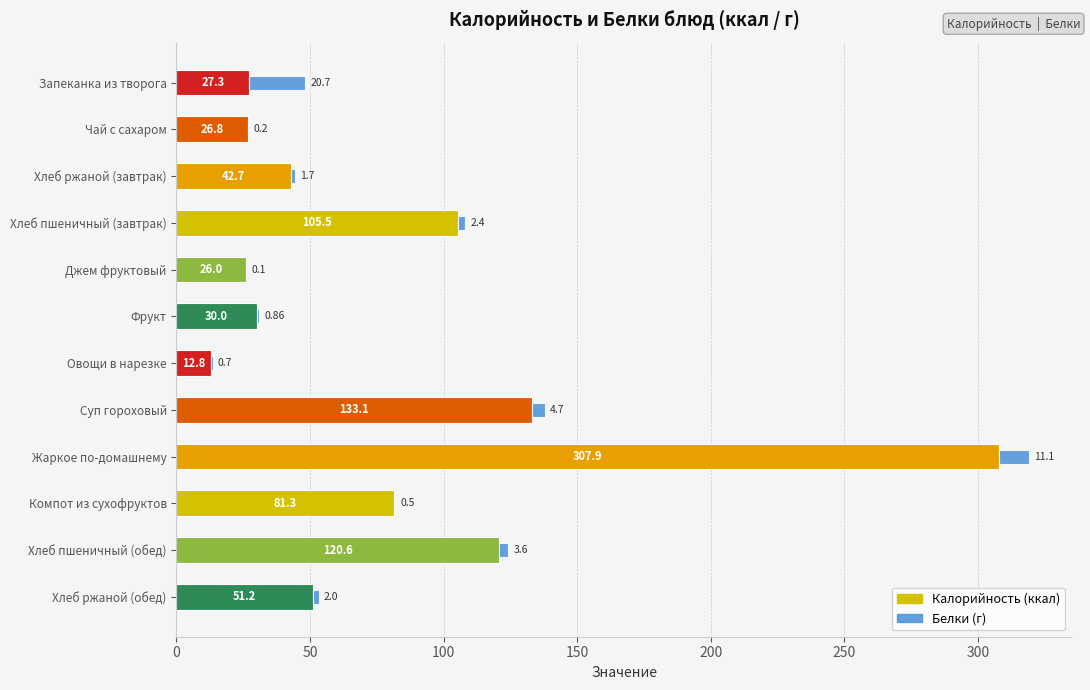

At which label does Калорийность (ккал) reach its peak?

Жаркое по-домашнему